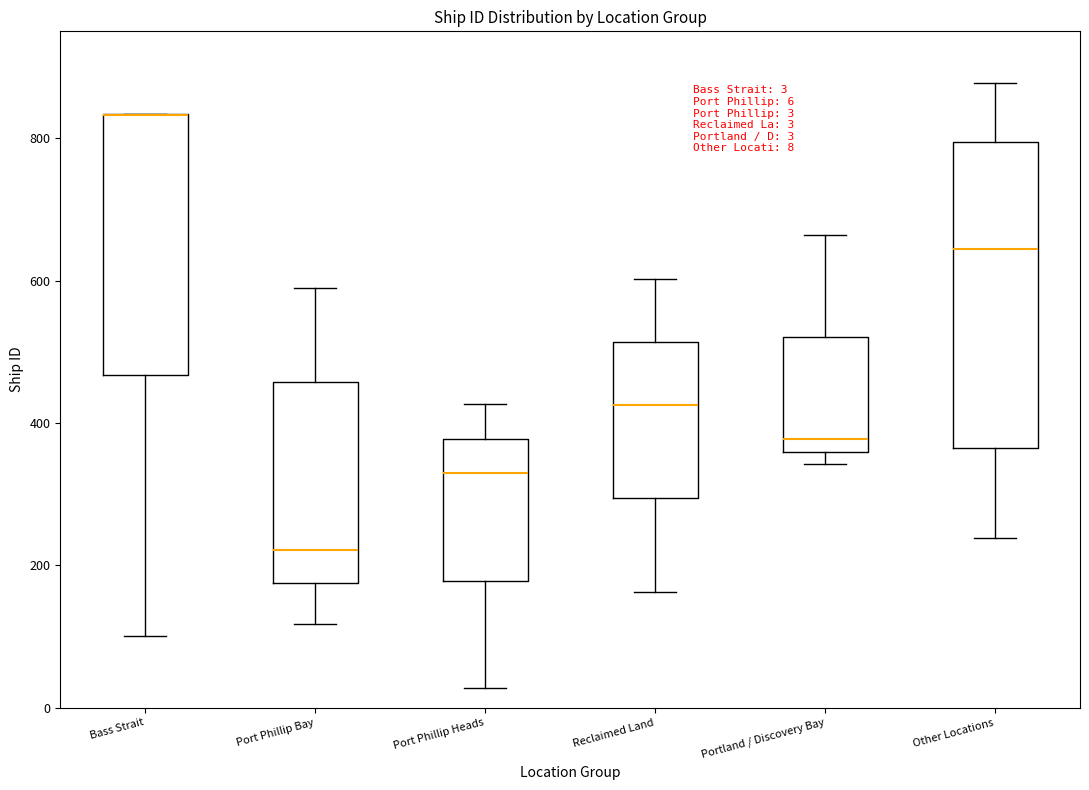

Comparing the boxes themselves (not the whiskers), which one is the tallest?

Other Locations